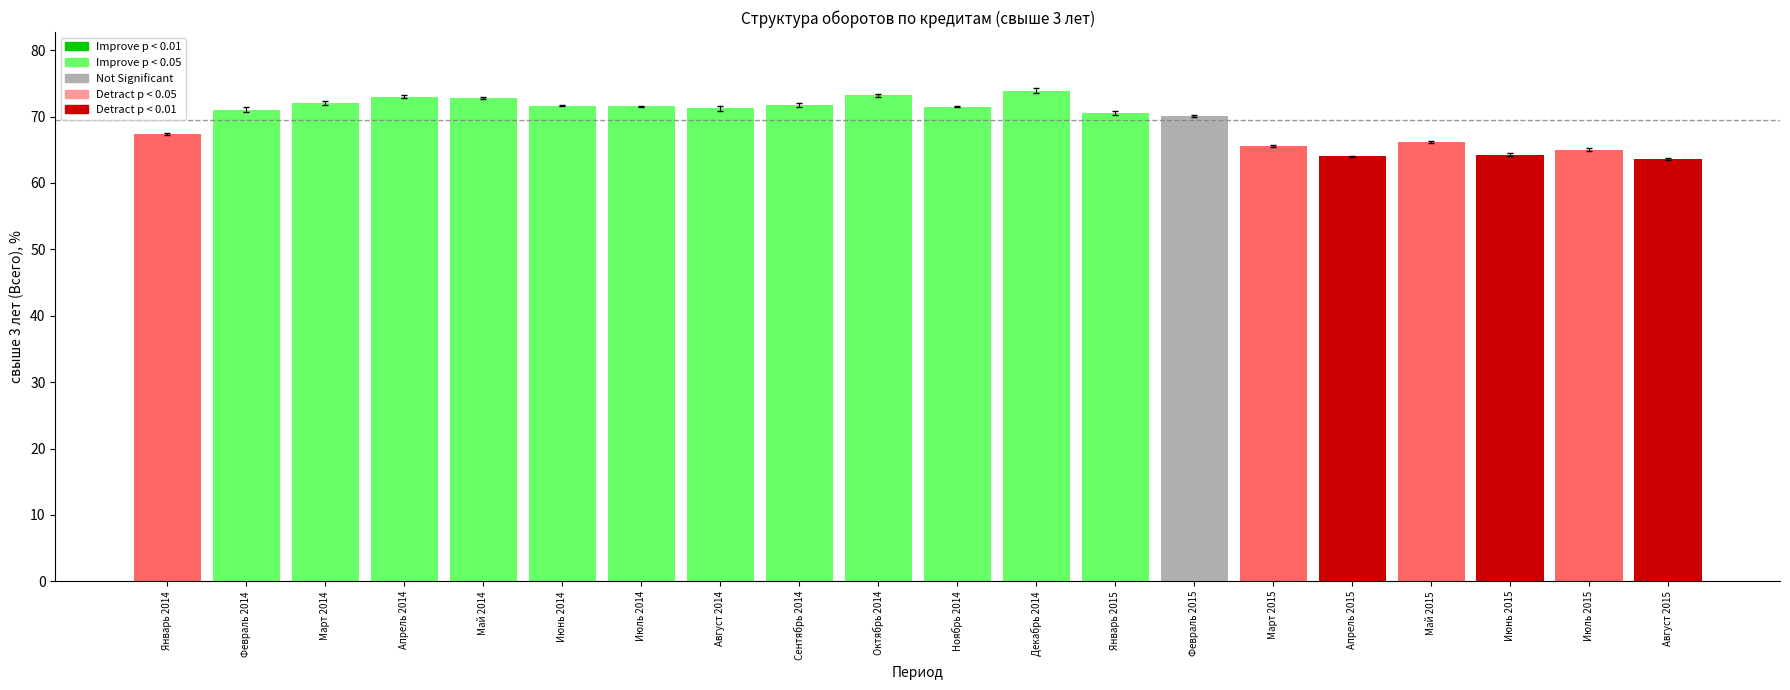

What position from the right is Январь 2015?

8